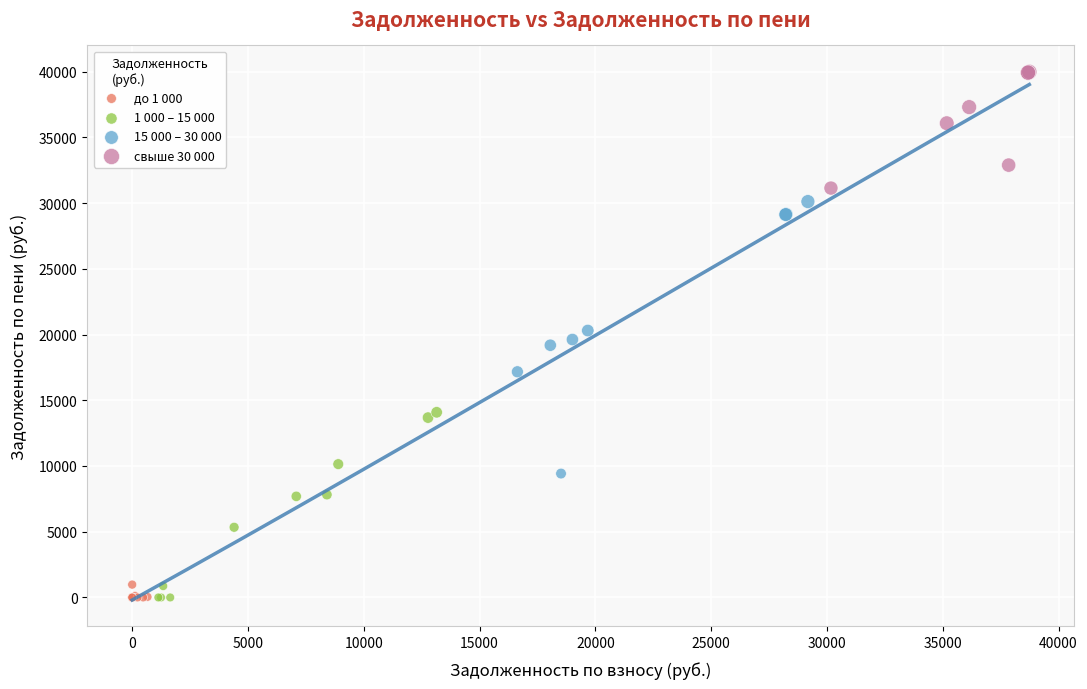

Which series reaches the maximum Y coordinate?

свыше 30 000